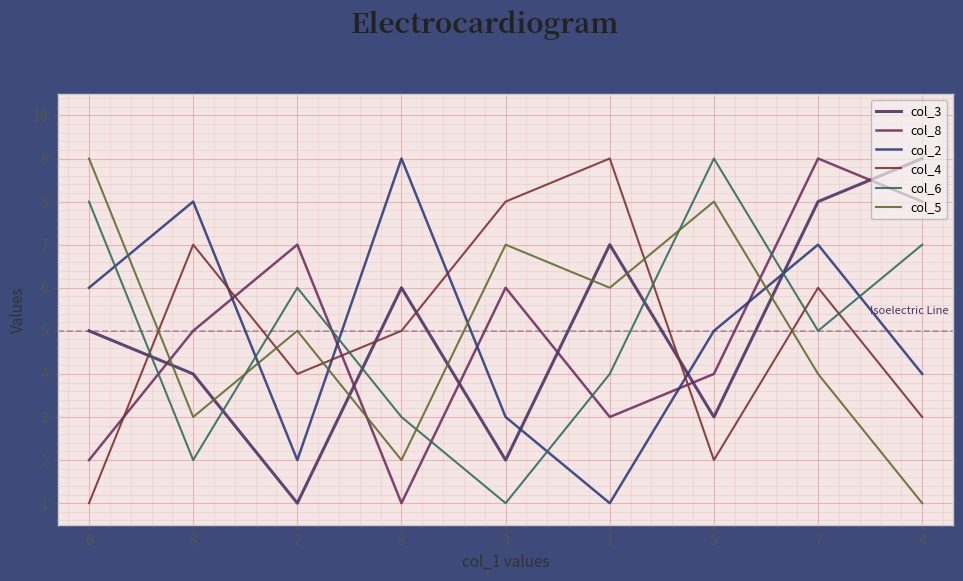

In col_2, how many points are lower than both neighbors (excluding endpoints)?

2